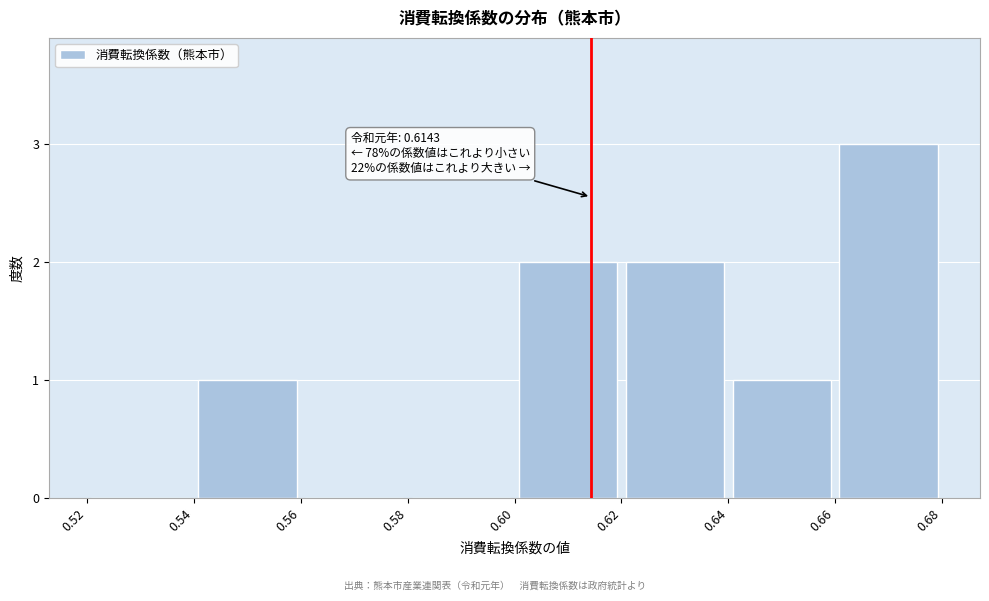

Which range on the x-axis has the tallest bar?

0.66 to 0.68